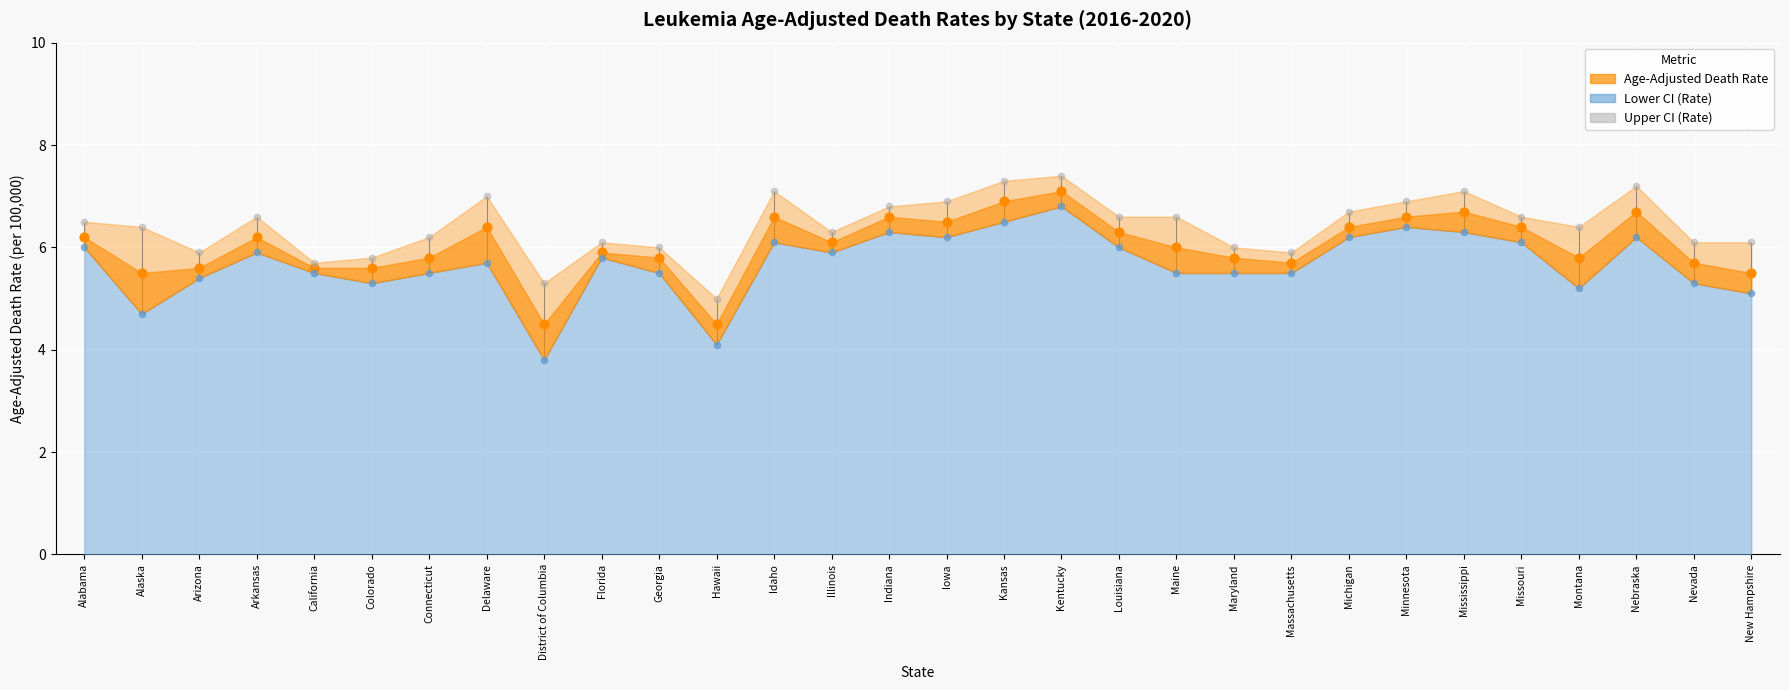

At which category is the sum across all series the highest?

Kentucky